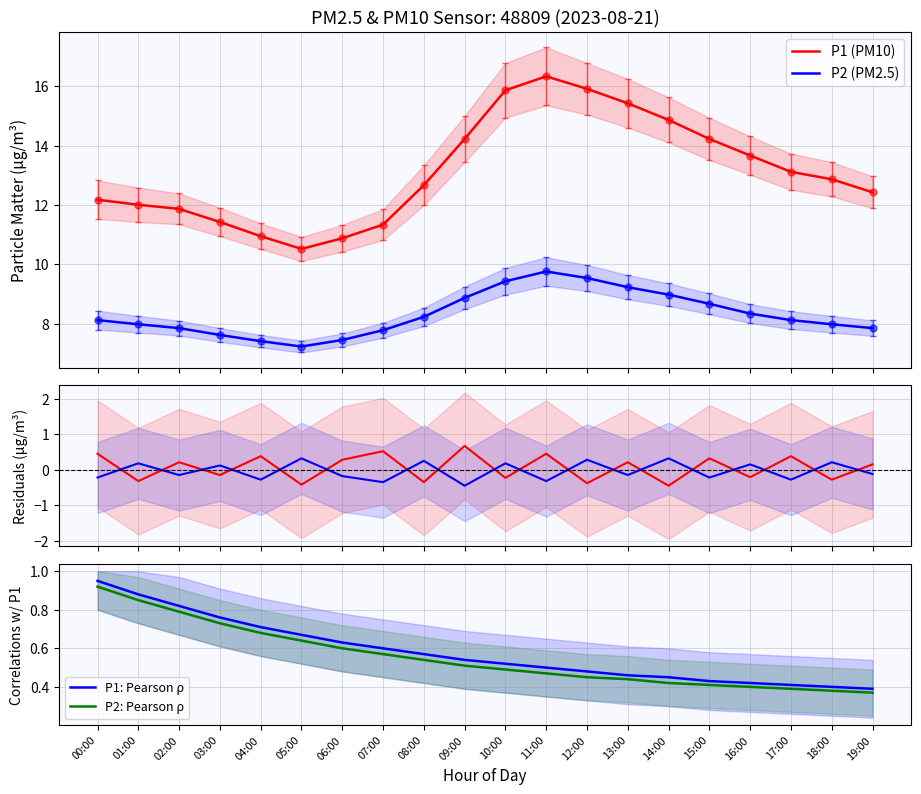

What is the difference between the maximum and minimum values in the P1: Pearson ρ series?

0.6